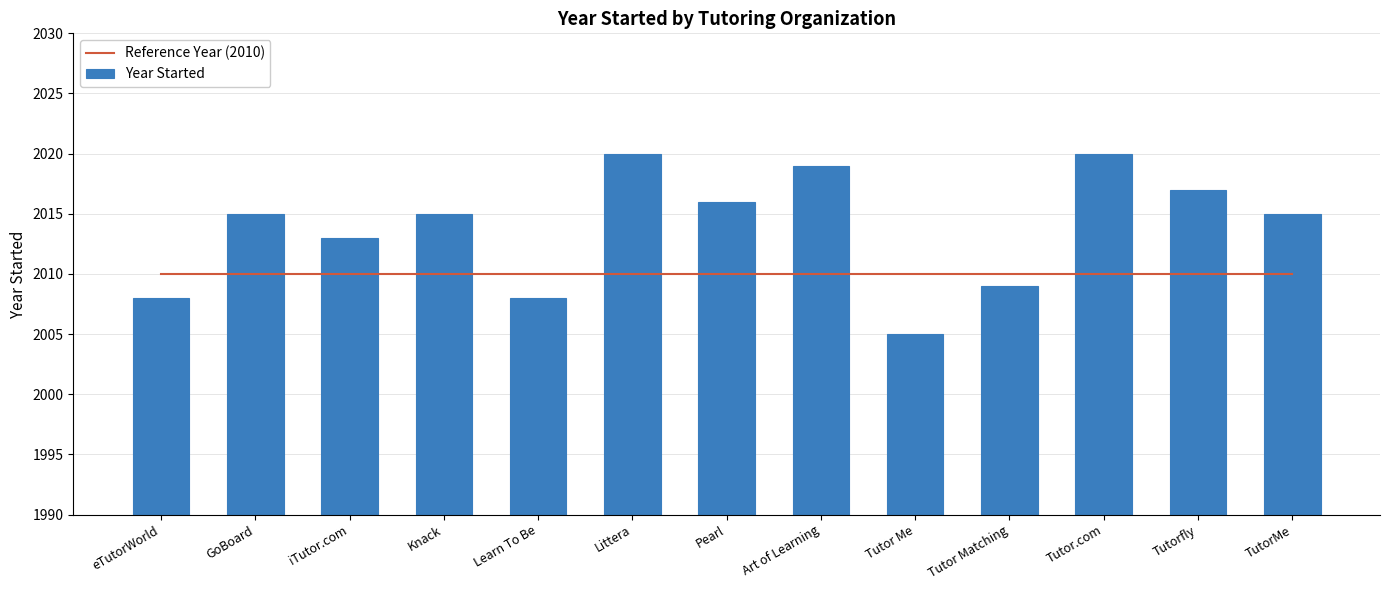

Between Tutor Matching and Tutor.com, which series saw the biggest shift?

Year Started